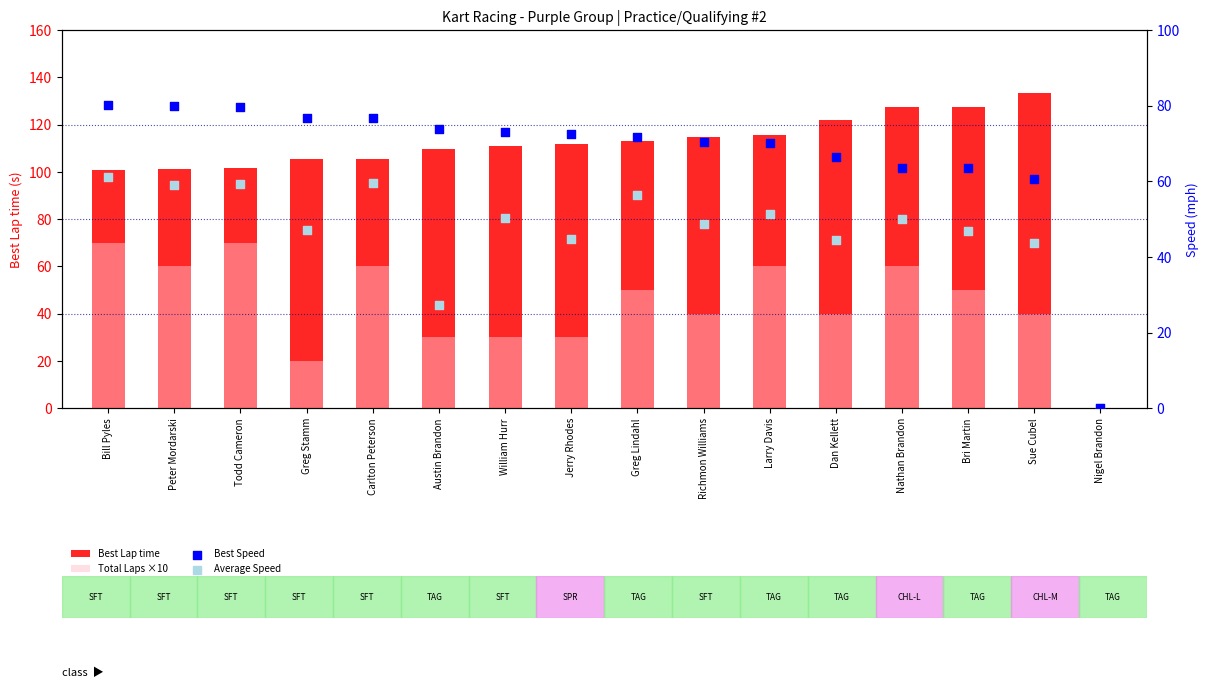

What is the total value across all series at Bri Martin?

288.0